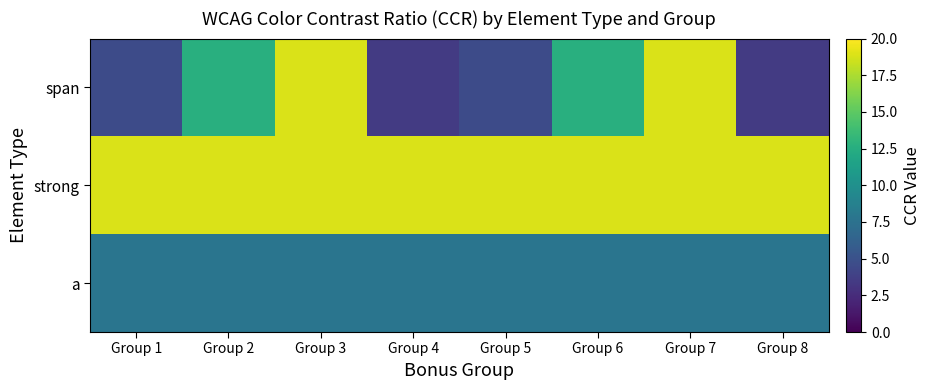

Reading right to left, list all the values displayed in this chart.

span: Group 8=3.5	Group 7=18.9	Group 6=12.6	Group 5=4.6	Group 4=3.5	Group 3=18.9	Group 2=12.6	Group 1=4.6
strong: Group 8=18.9	Group 7=18.9	Group 6=18.9	Group 5=18.9	Group 4=18.9	Group 3=18.9	Group 2=18.9	Group 1=18.9
a: Group 8=7.8	Group 7=7.8	Group 6=7.8	Group 5=7.8	Group 4=7.8	Group 3=7.8	Group 2=7.8	Group 1=7.8